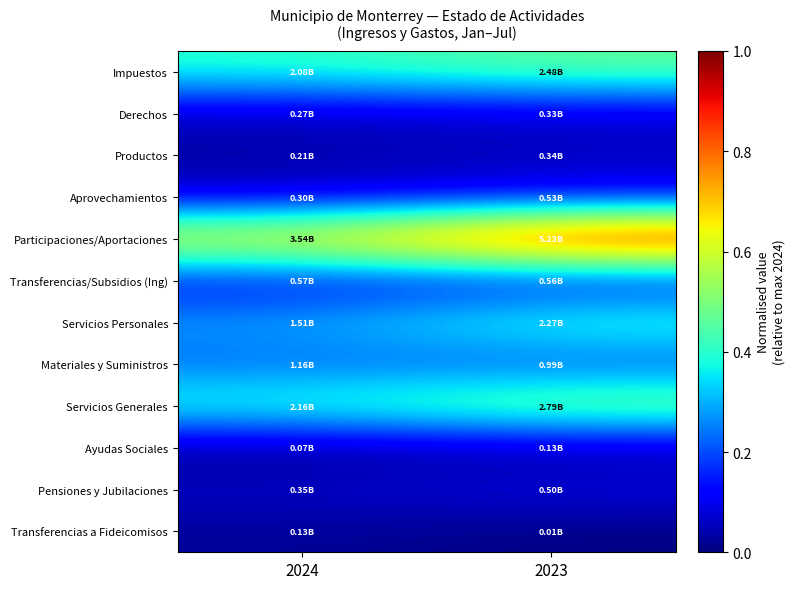

How many series are shown in this chart?

12